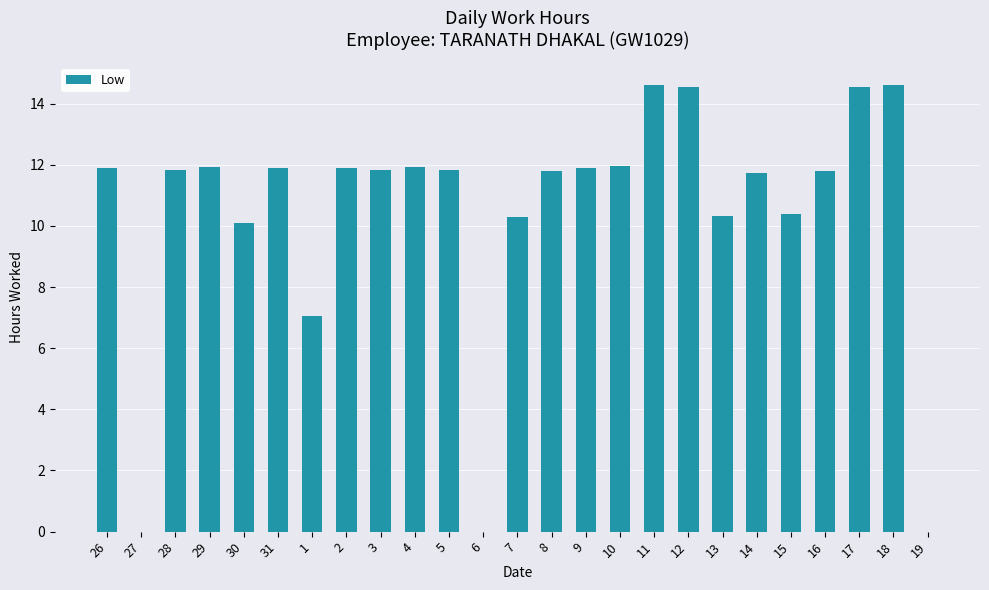

What is the maximum value shown in the chart?

14.6